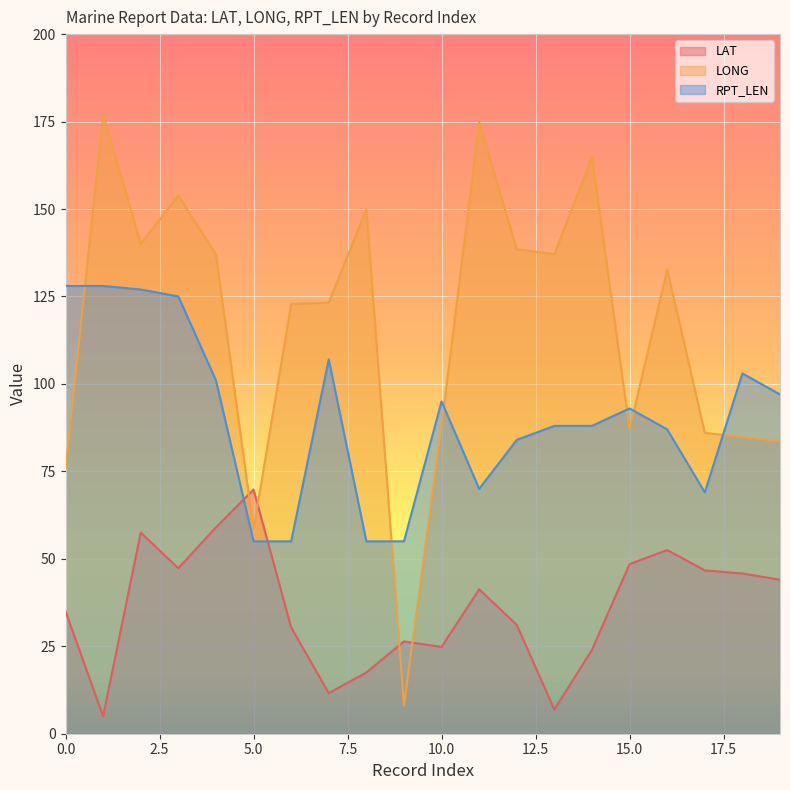

What is the difference between the maximum and minimum values in the LONG series?

169.2